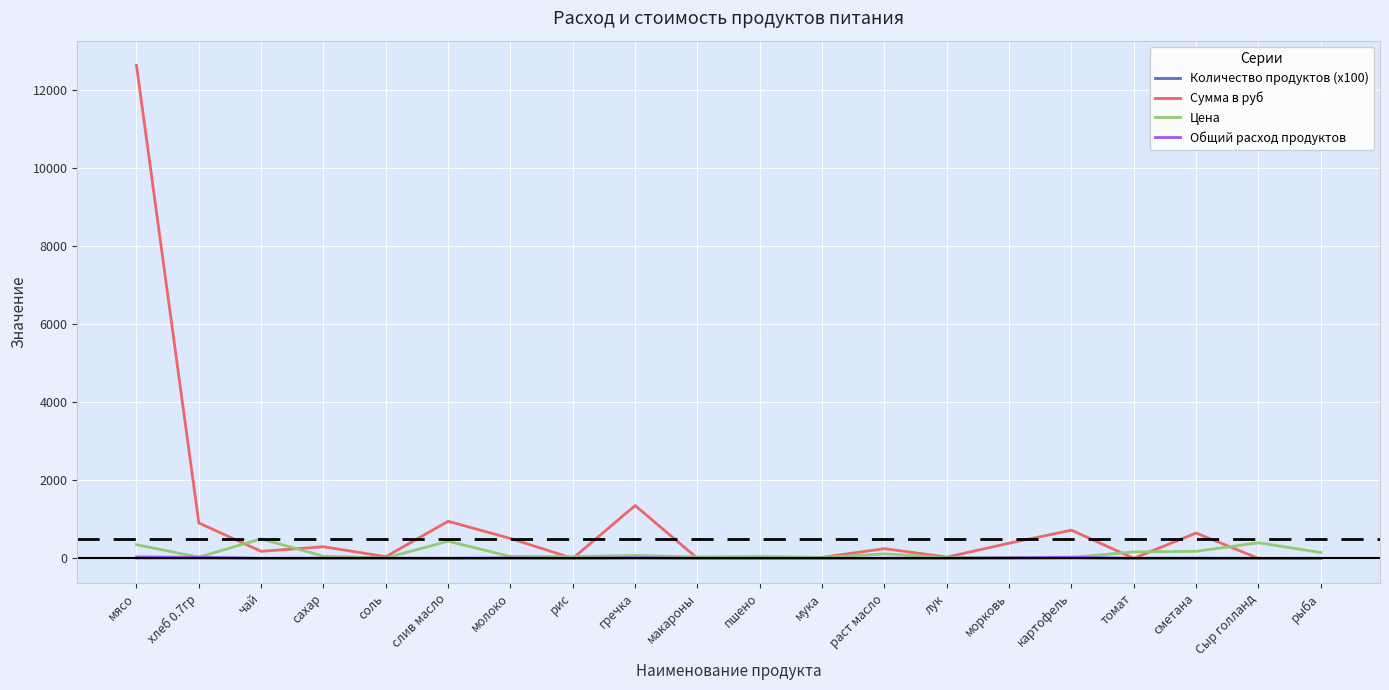

Read the Сумма в руб value at морковь.

388.1